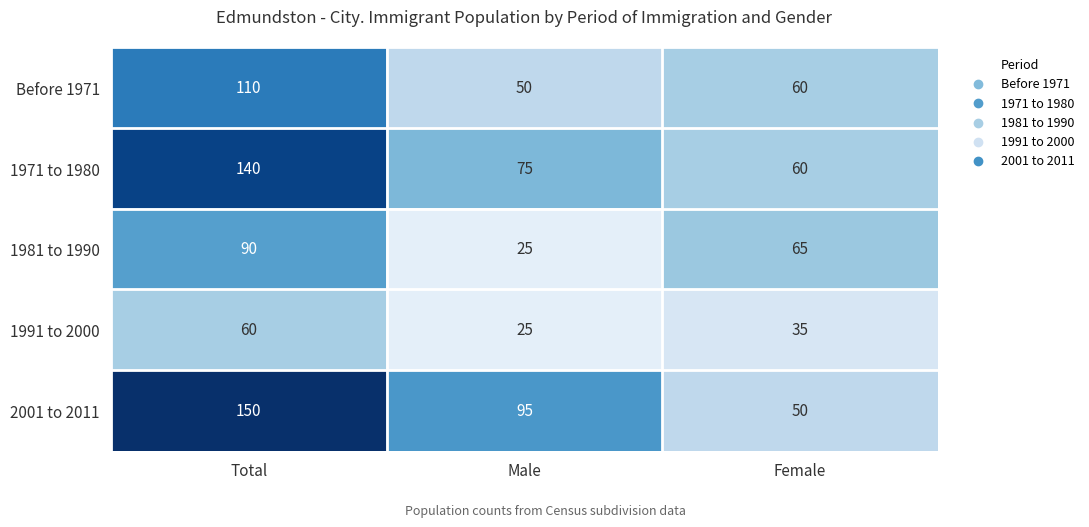

What is the sum of the 2001 to 2011 values at Female and Total?

200